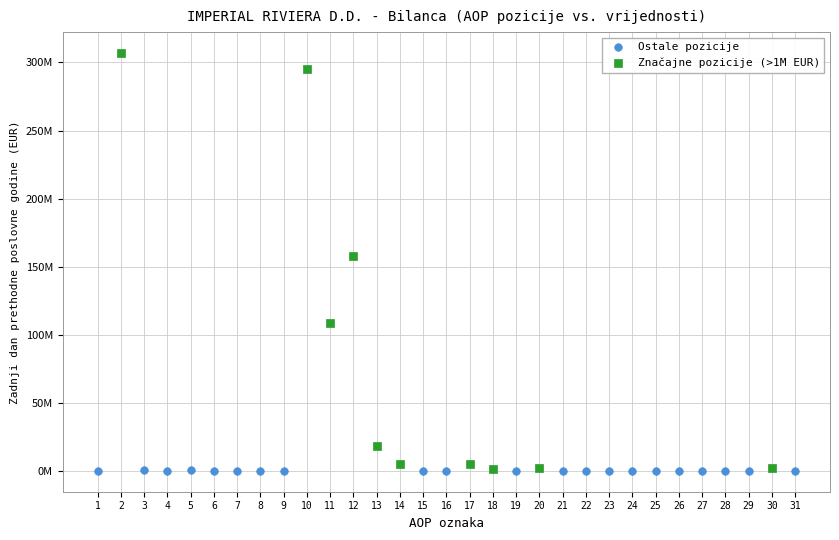

What are all the series names shown in the legend?

Ostale pozicije, Značajne pozicije (>1M EUR)